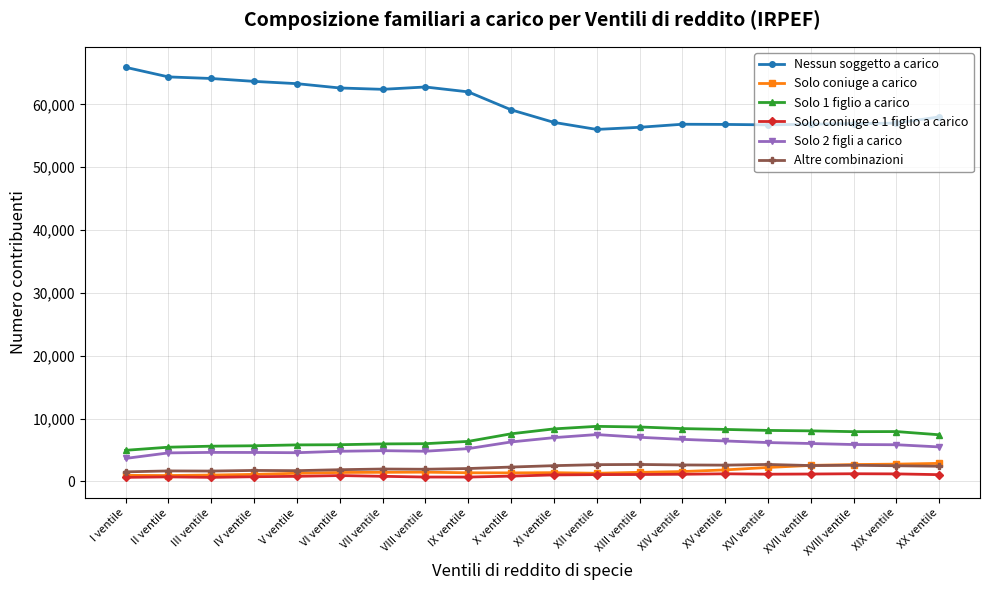

What is the sum of all Solo coniuge e 1 figlio a carico values?

18650